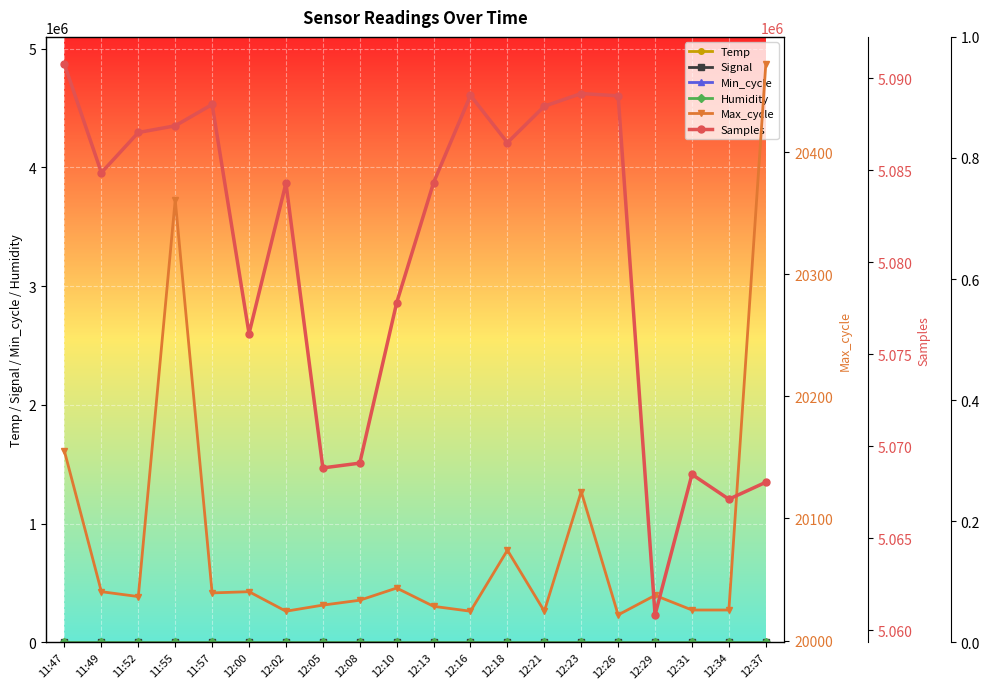

True or false: Samples and Humidity intersect in this chart.

False